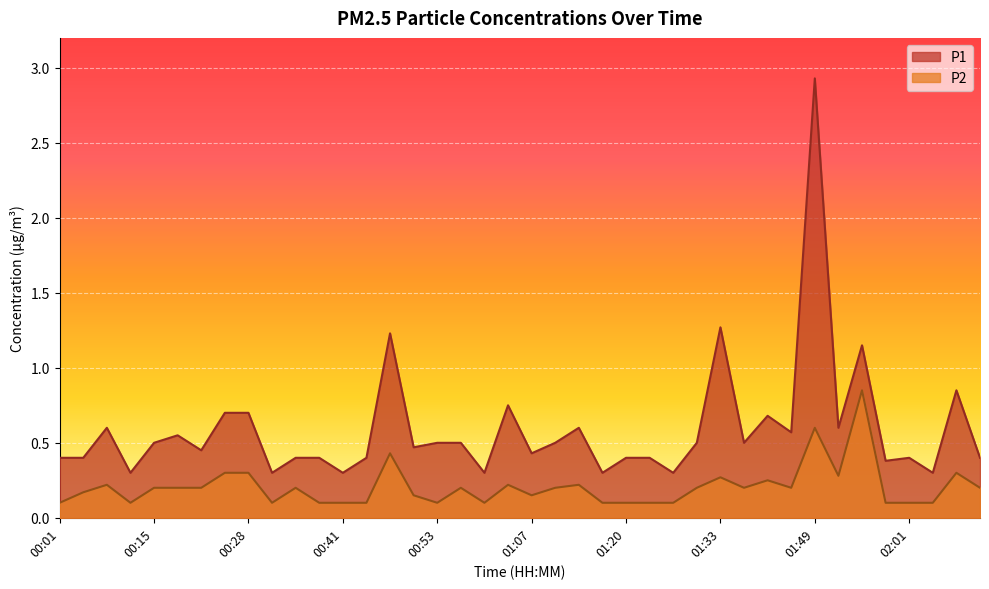

Which label corresponds to the largest value in the chart?

01:49